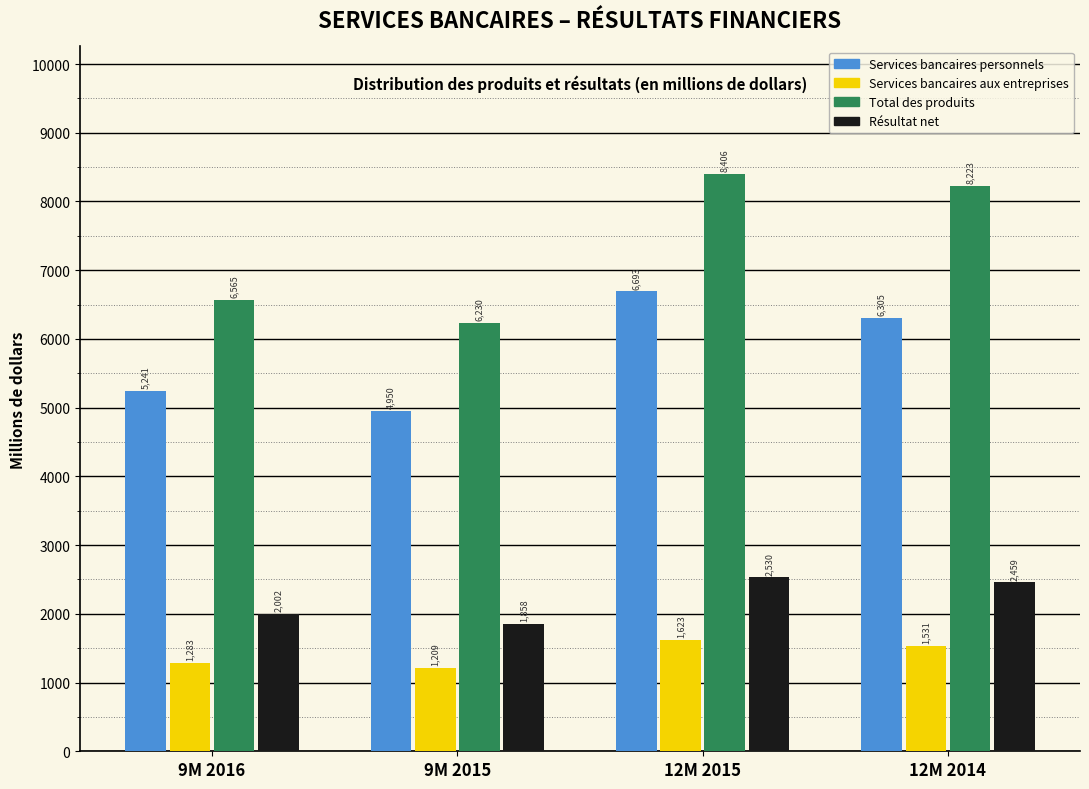

Reading left to right, what are all the values shown in this chart?

Services bancaires personnels: 5241	4950	6693	6305
Services bancaires aux entreprises: 1283	1209	1623	1531
Total des produits: 6565	6230	8406	8223
Résultat net: 2002	1858	2530	2459